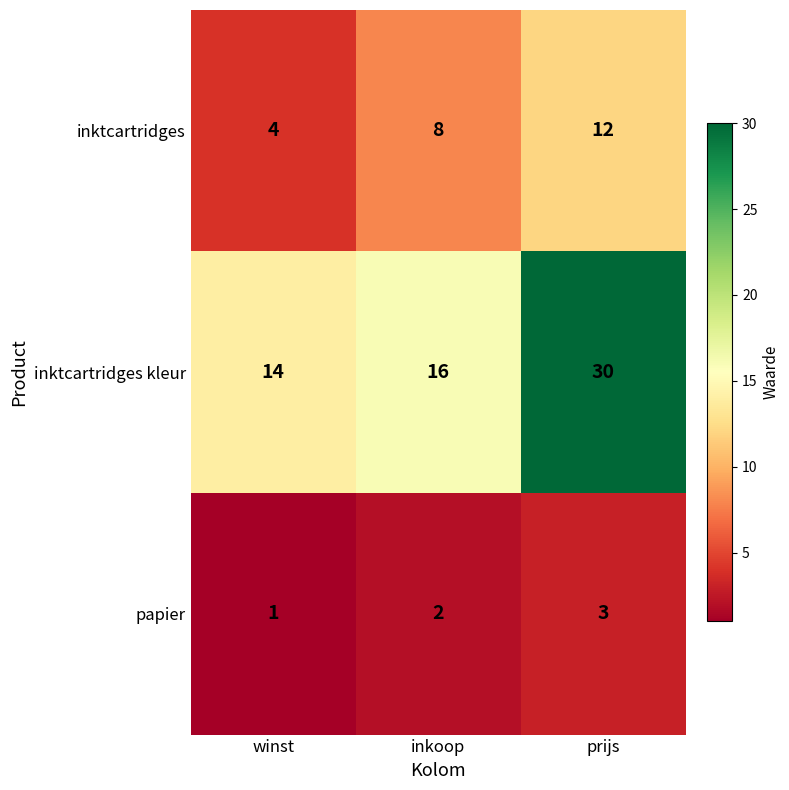

What is the spread (max minus min) of values at inkoop?

14